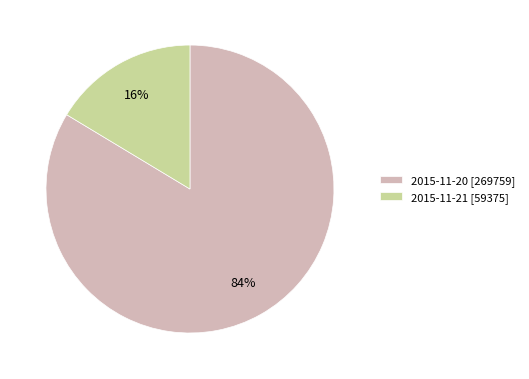

To the nearest percent, what is the combined percentage of 2015-11-20 [269759] and 2015-11-21 [59375]?

100%